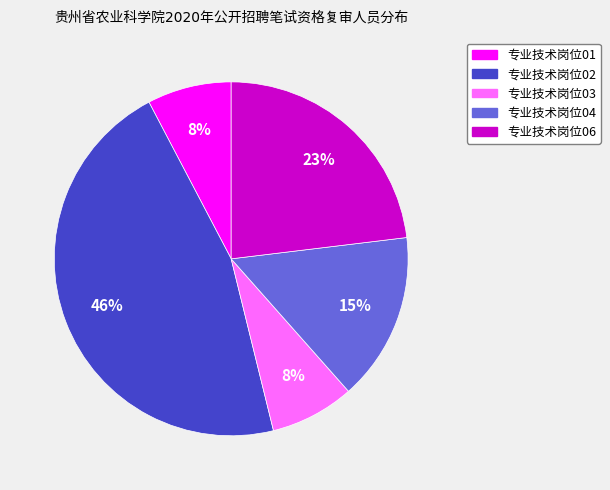

Does any single category account for the majority?

No